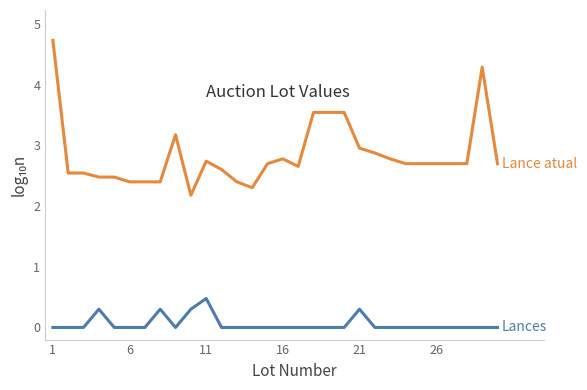

What is the maximum value shown in the chart?

4.7